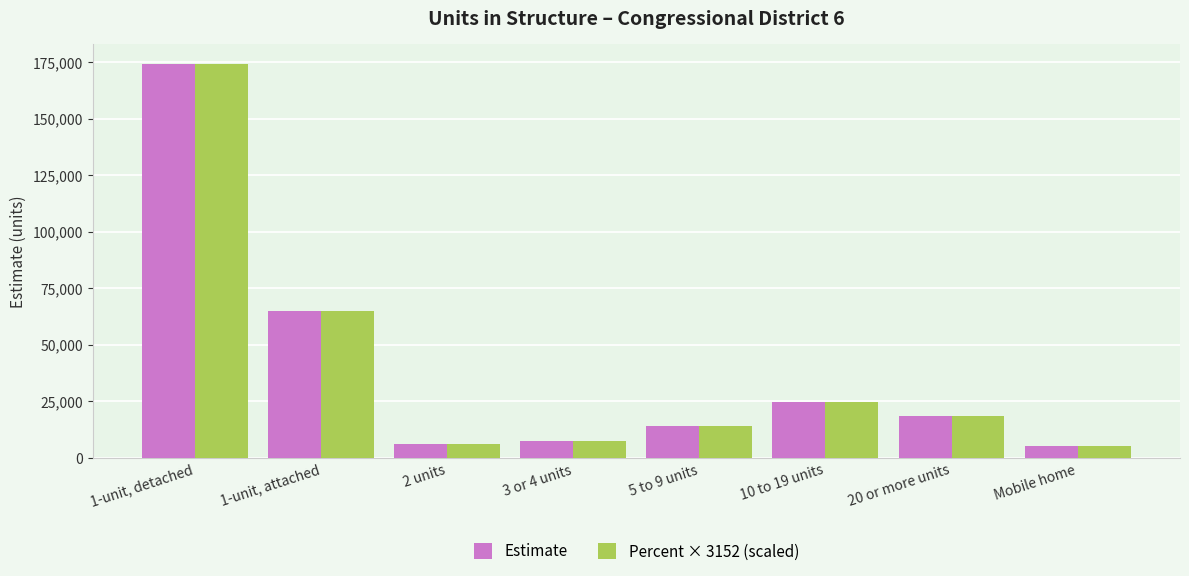

What is the sum of all Percent × 3152 (scaled) values?

315200.0